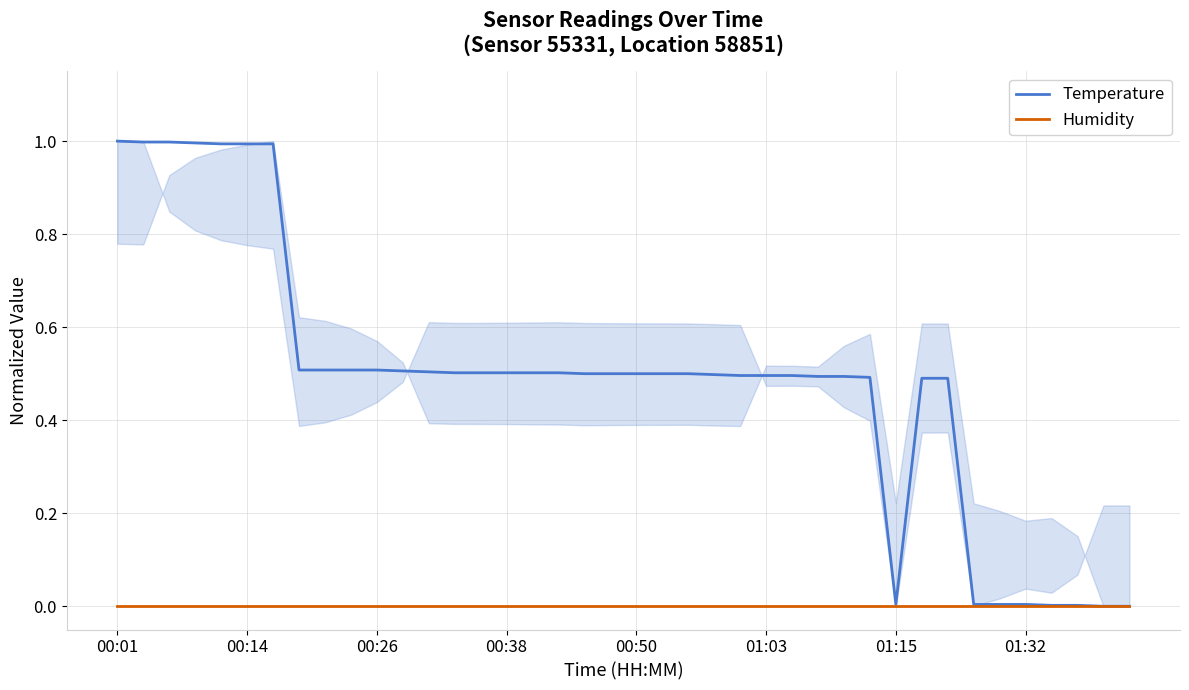

Between 21 and 16, which is larger?

16